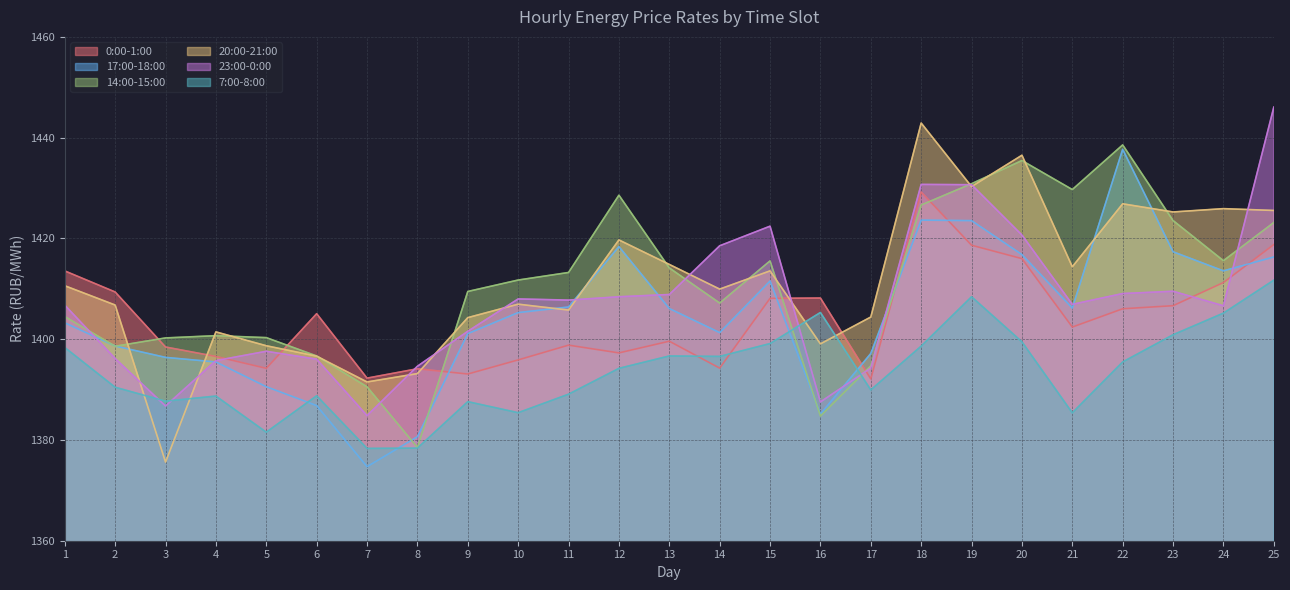

How many interior local peaks does the 17:00-18:00 series have?

4